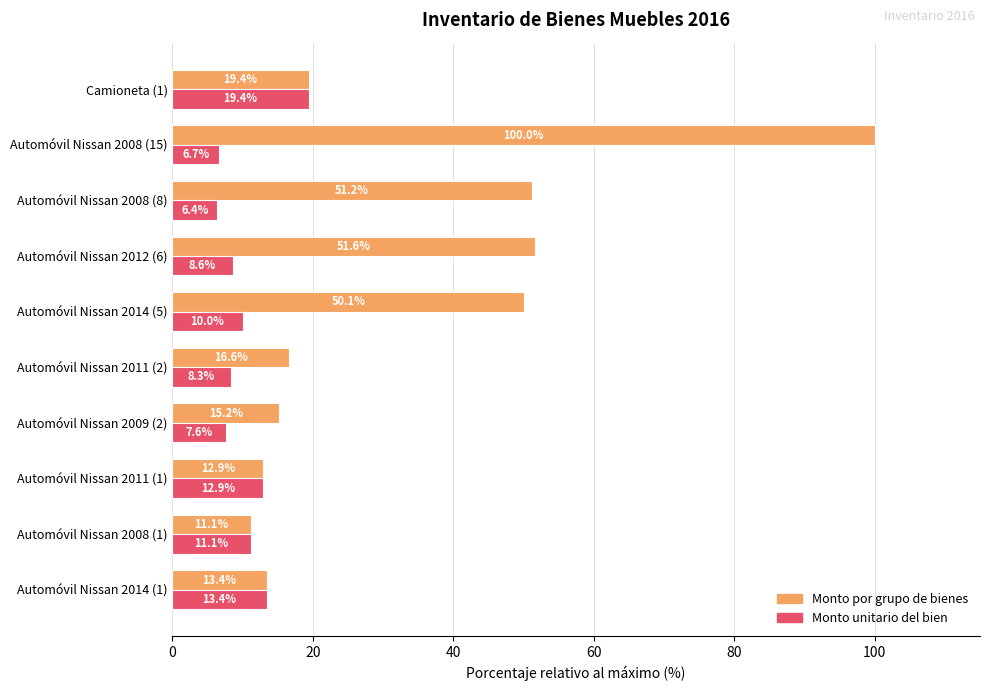

Where is Monto unitario del bien nearest to the value 12?

Automóvil Nissan 2008 (1)